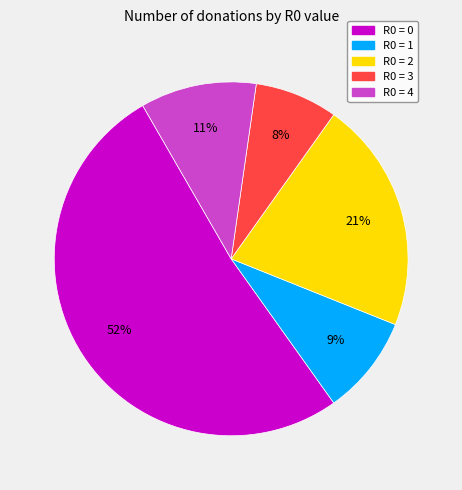

What is the smallest slice in the pie chart?

R0 = 3